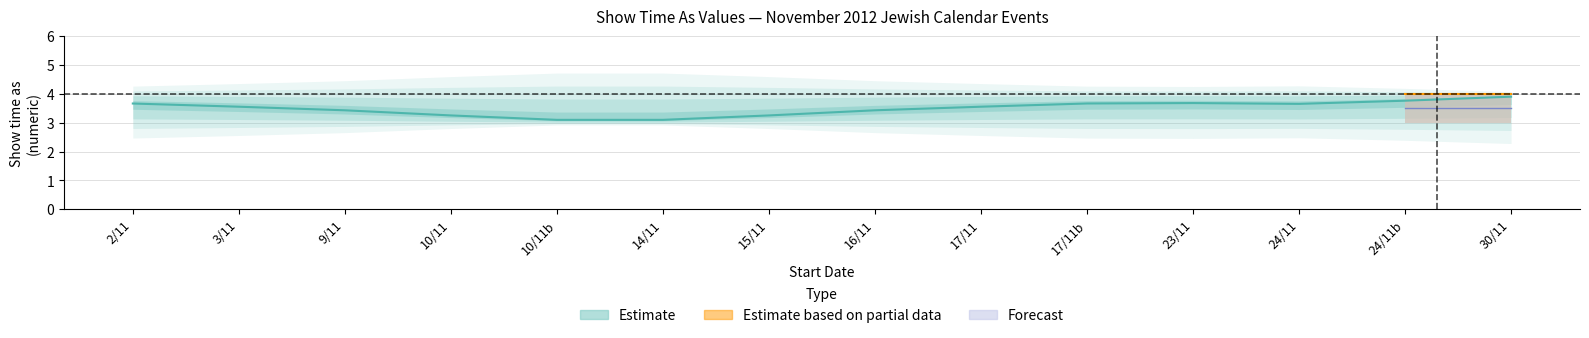

Does the chart have visible grid lines?

Yes